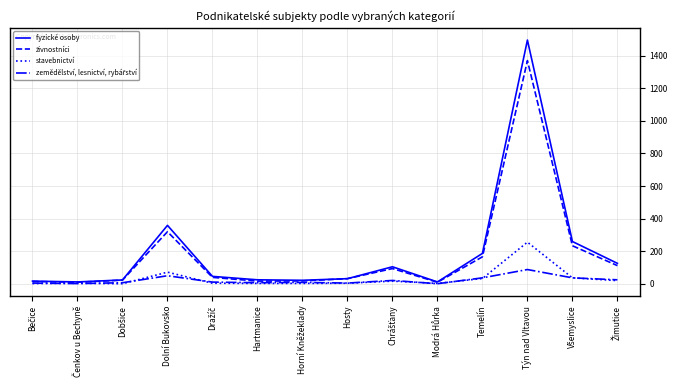

True or false: fyzické osoby has a value of 1496 at Týn nad Vltavou.

True